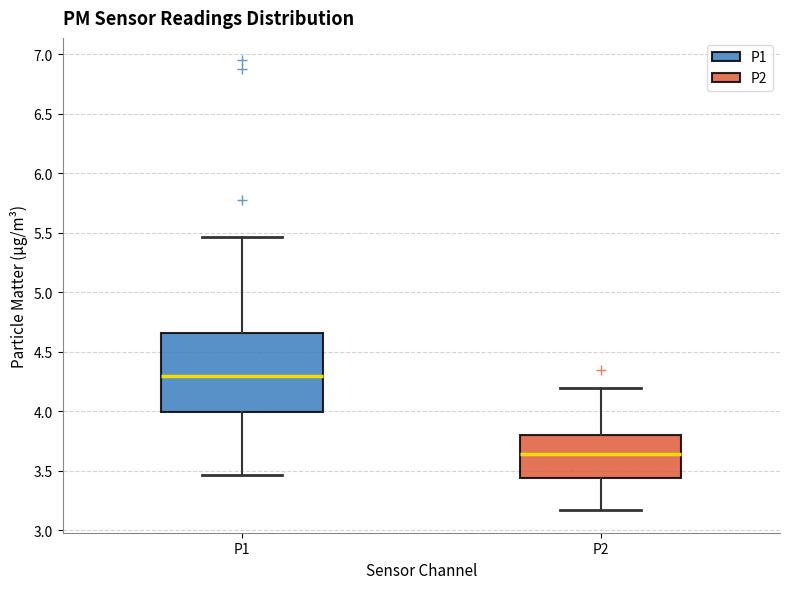

Where is the upper edge of the box for P2 on the y-axis? The values are not printed on the chart, so give them approximately, as read against the axis.

3.80